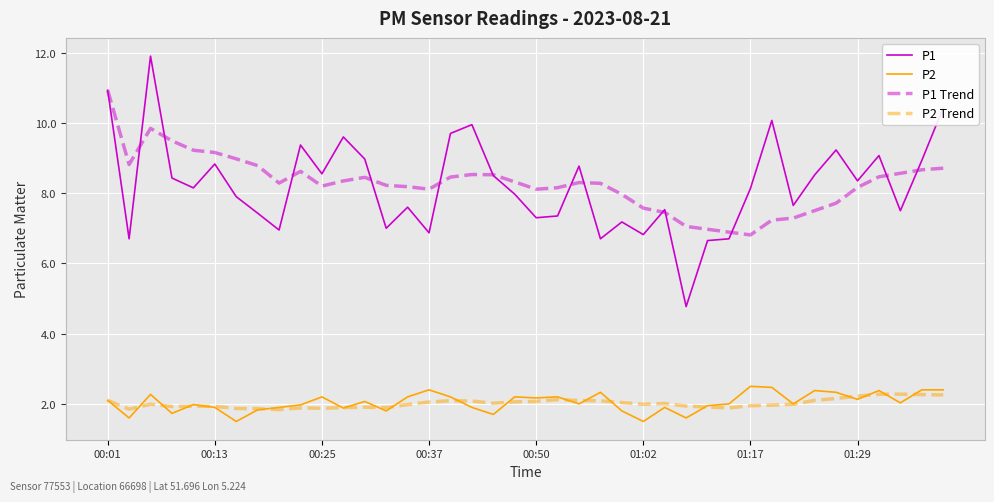

Is this an area chart (filled region under the line)?

No